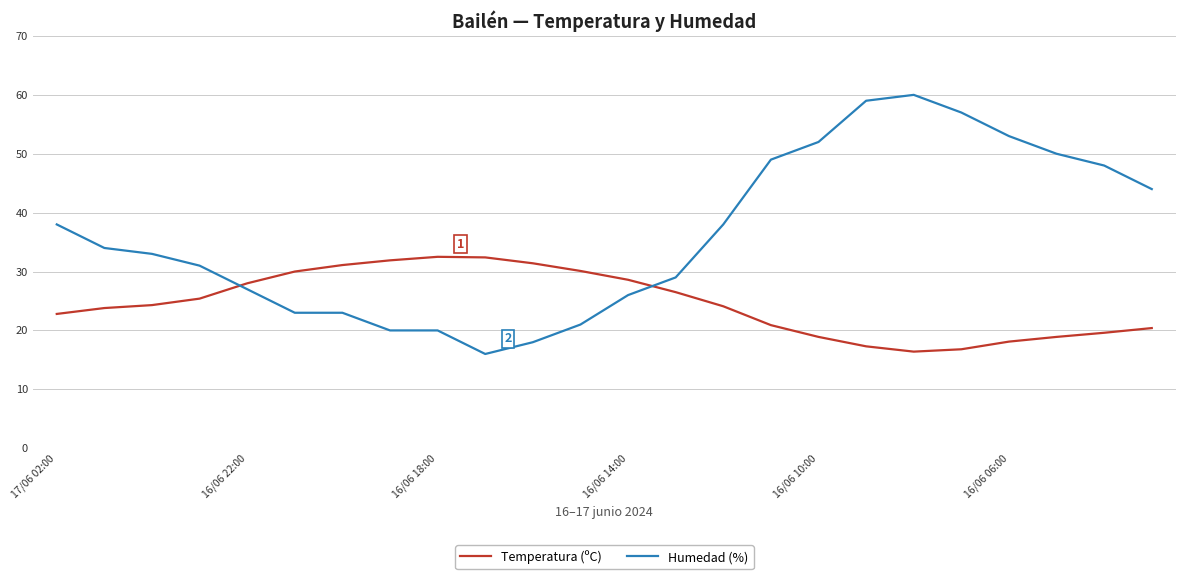

What is the sum of all Temperatura (ºC) values?

590.2